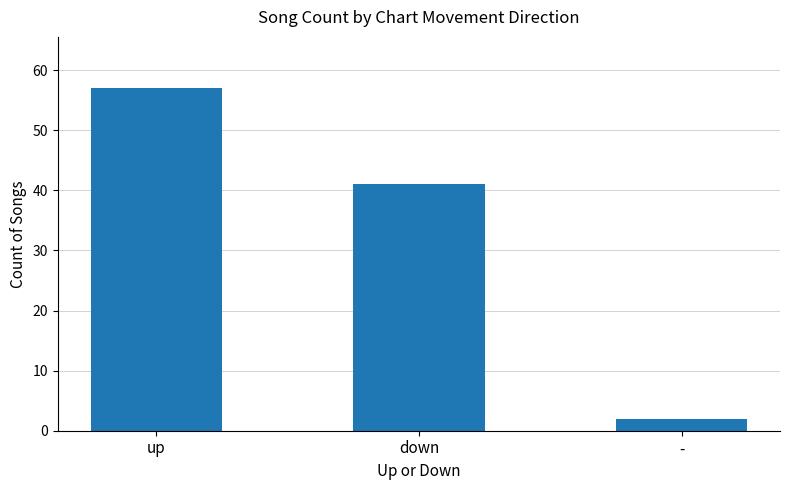

Between down and up, which is larger?

up